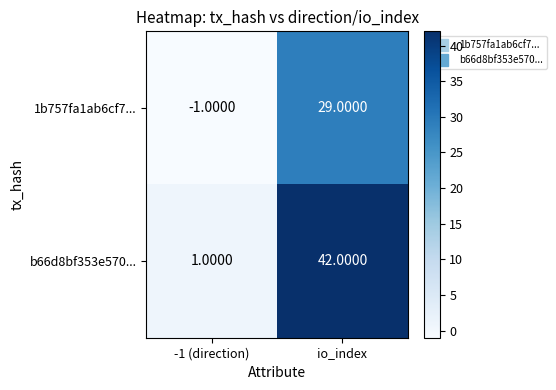

Between -1 (direction) and io_index, which series saw the biggest shift?

b66d8bf353e570...